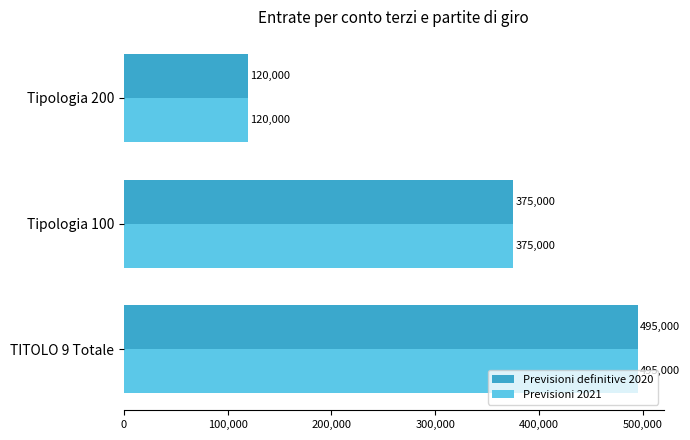

Is it true that Previsioni definitive 2020 equals 772750 at TITOLO 9 Totale?

False